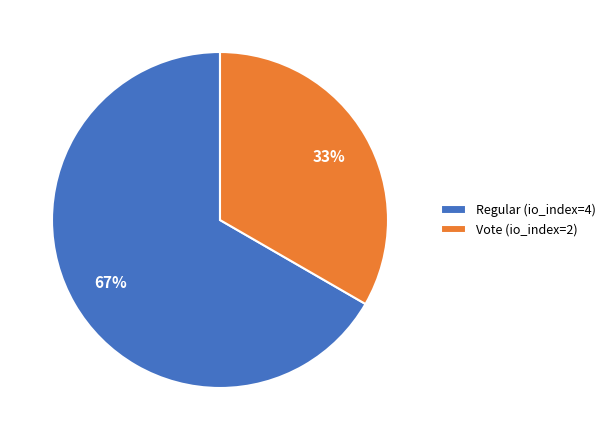

Approximately how many times larger is the value at Regular (io_index=4) compared to Vote (io_index=2)?

2.0